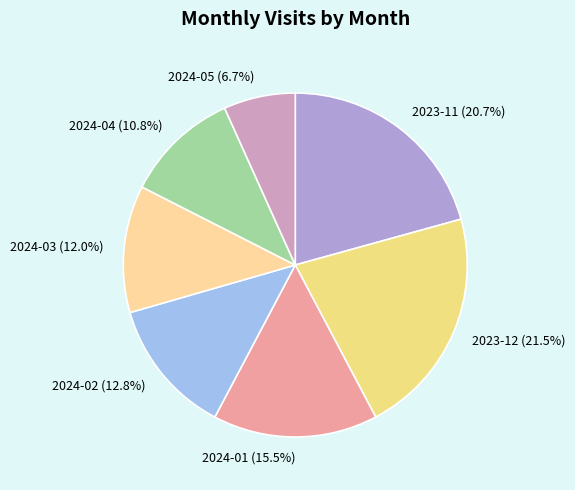

Rank the categories by value from highest to lowest.

2023-12, 2023-11, 2024-01, 2024-02, 2024-03, 2024-04, 2024-05